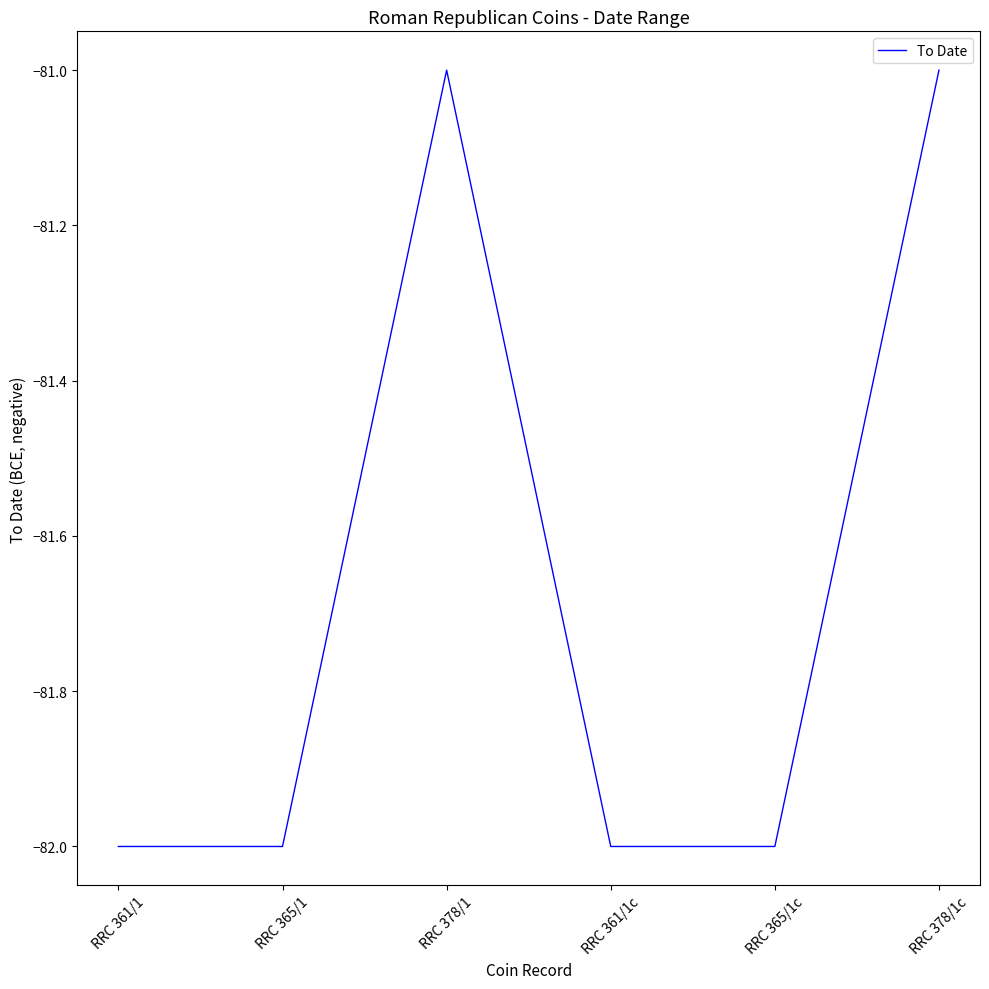

True or false: there are more than 2 points higher than both neighbors.

False